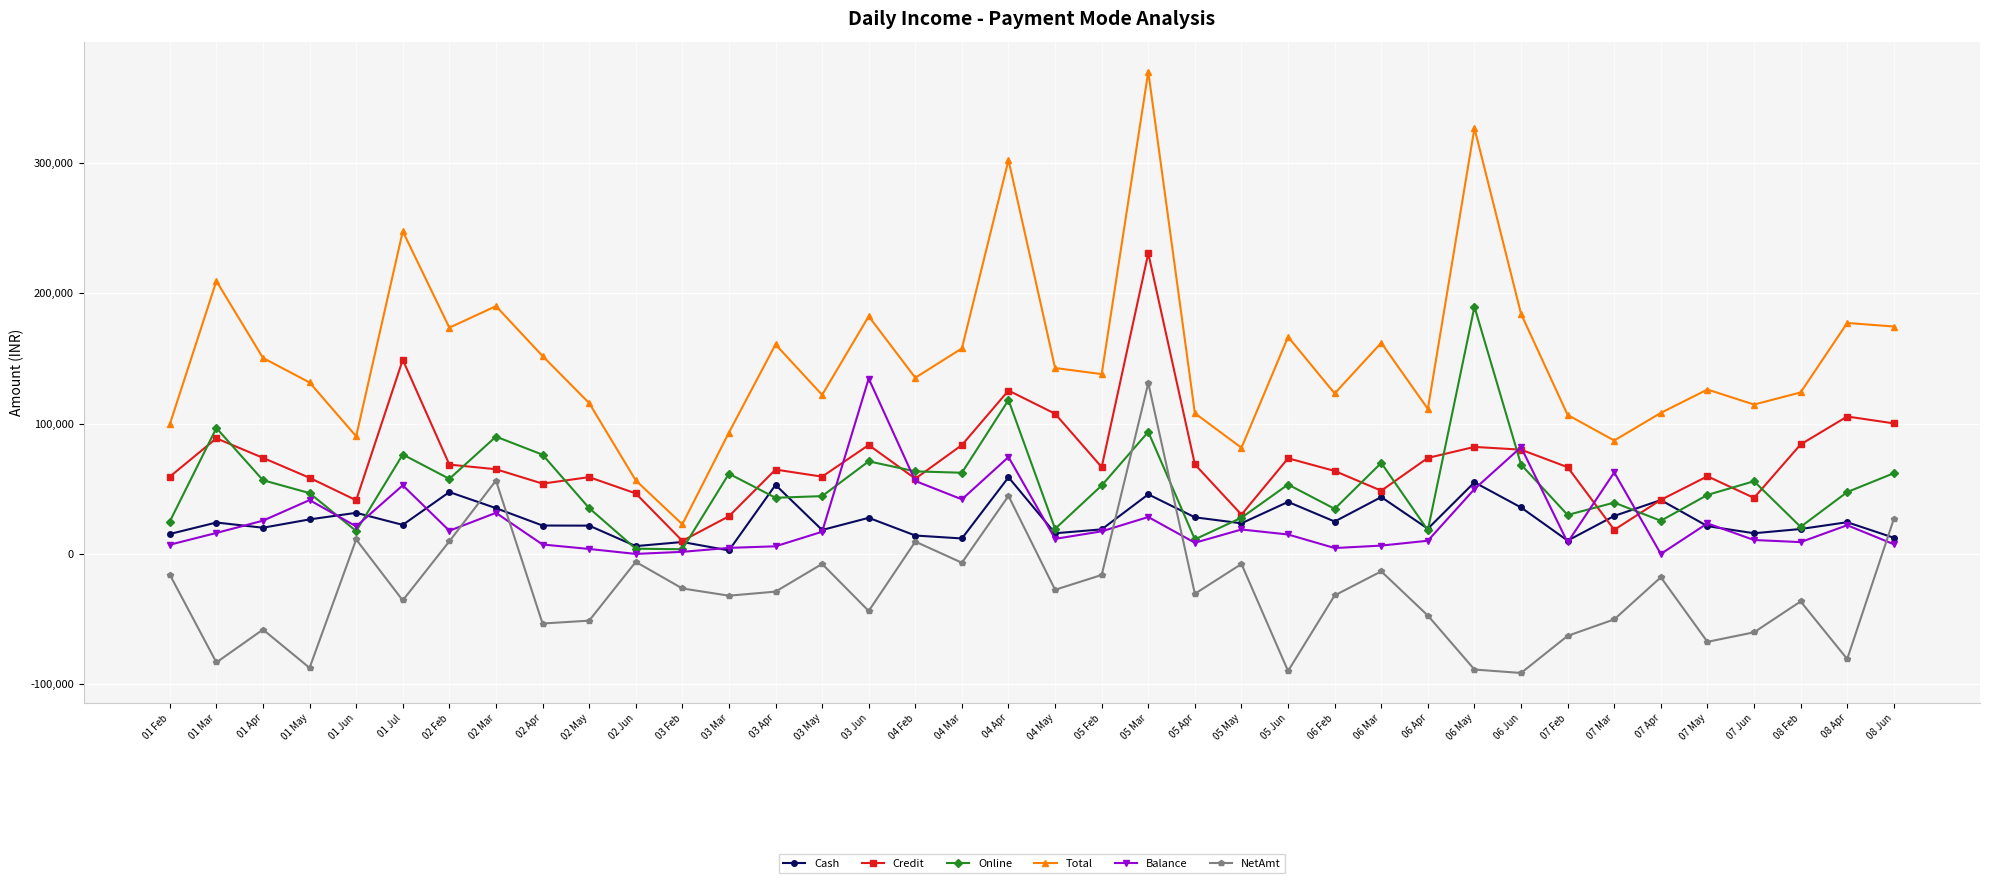

What is the label of the 20th point from the left?

04 May